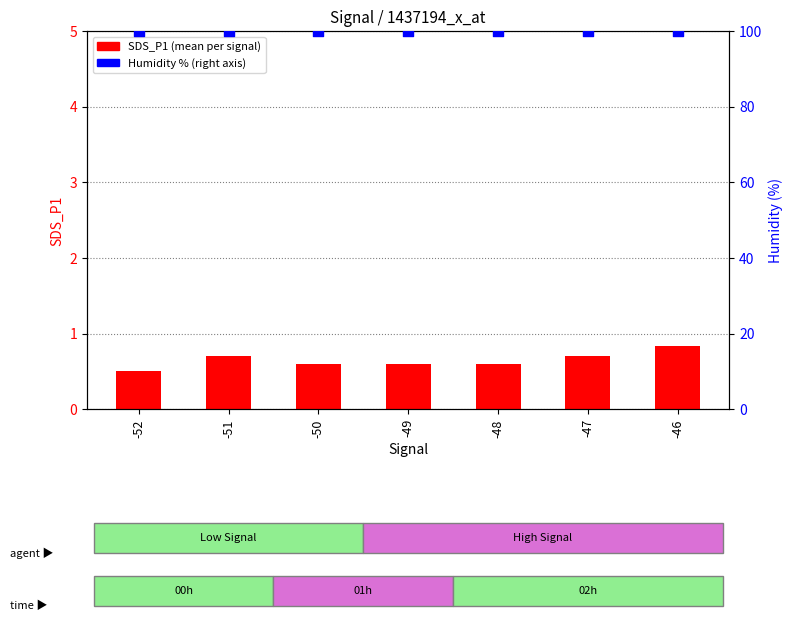

Which series contains the highest Y value?

Humidity